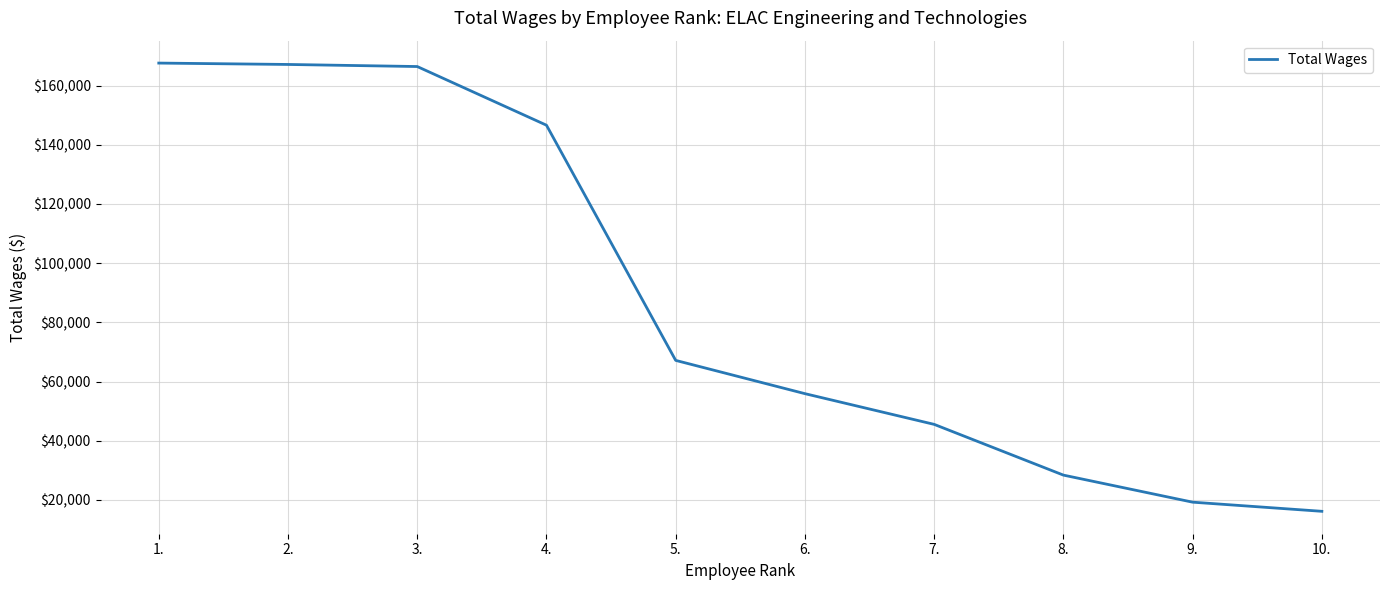

What is the change in value from 3. to 4.?

-19819